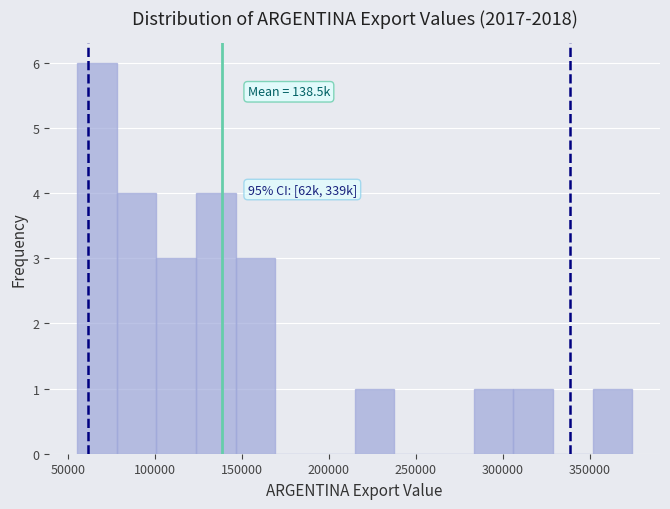

Which range on the x-axis has the tallest bar?

55000 to 80000